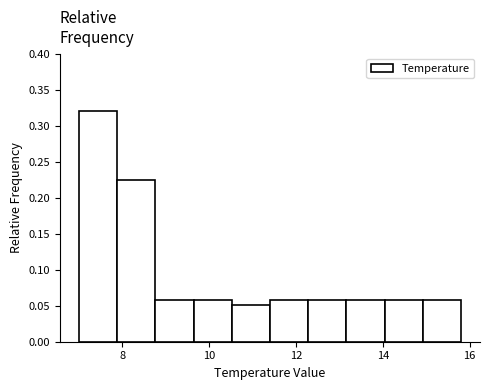

Reading left to right, list every bar in this chart as the range it spans on the x-axis followed by its height. Neither the bar edges nor the heights are printed on the chart, so give them approximately, as read against the axes.

7.00 to 7.88: 0.320
7.88 to 8.76: 0.225
8.76 to 9.64: 0.060
9.64 to 10.52: 0.060
10.52 to 11.40: 0.050
11.40 to 12.28: 0.060
12.28 to 13.16: 0.060
13.16 to 14.04: 0.060
14.04 to 14.92: 0.060
14.92 to 15.80: 0.060